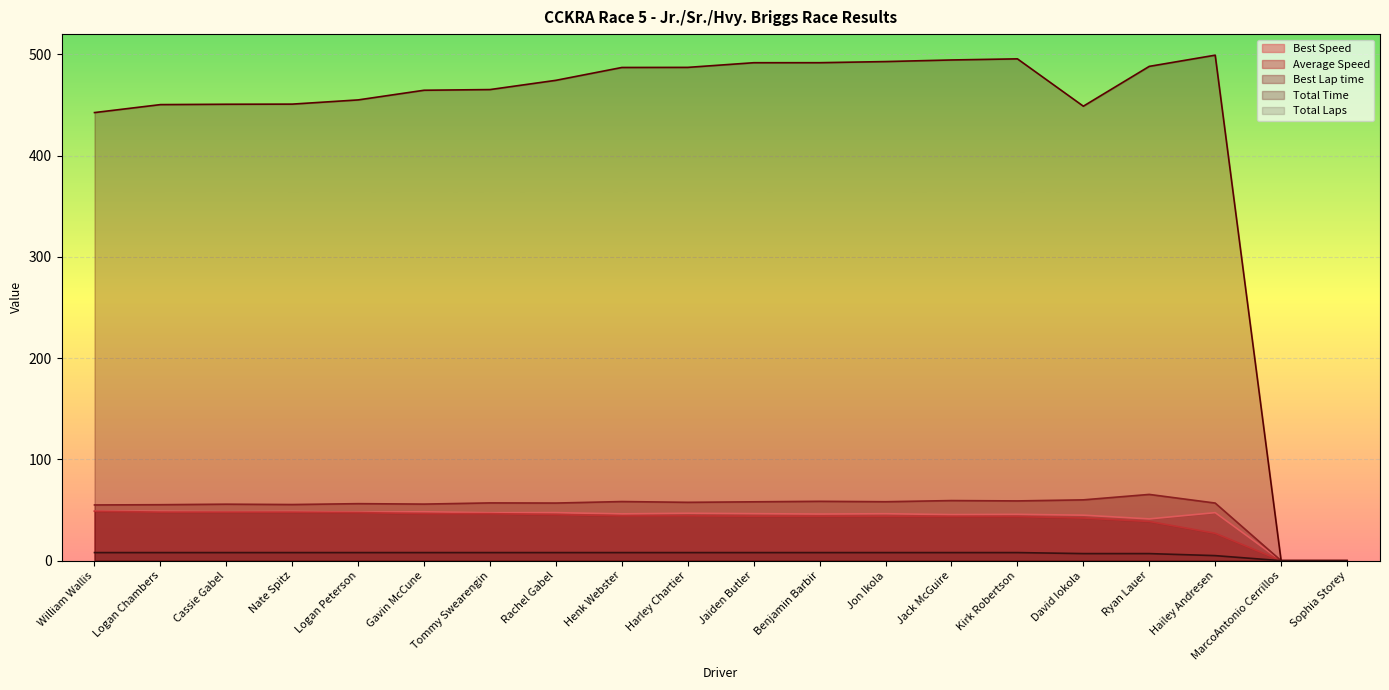

At which category is the sum across all series the highest?

Kirk Robertson